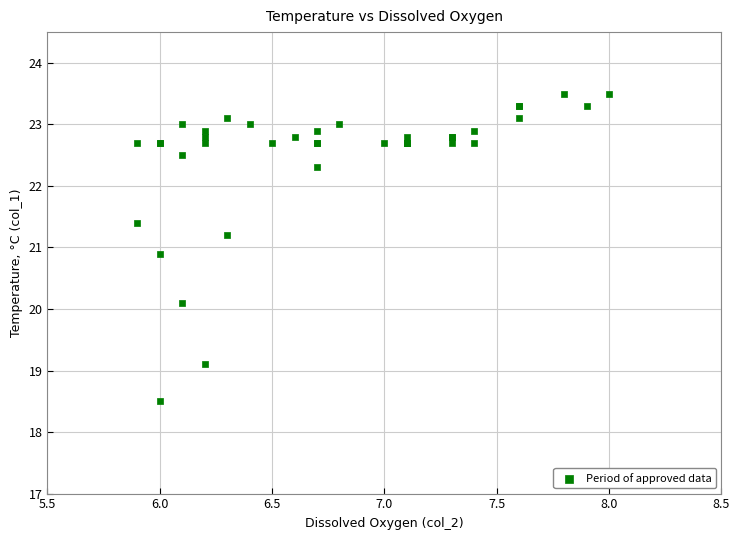

What Y value in the scatter plot is closest to 21?

20.9